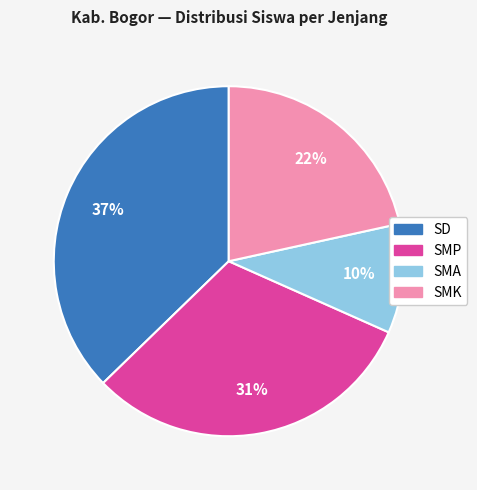

Is there a majority slice in this chart?

No